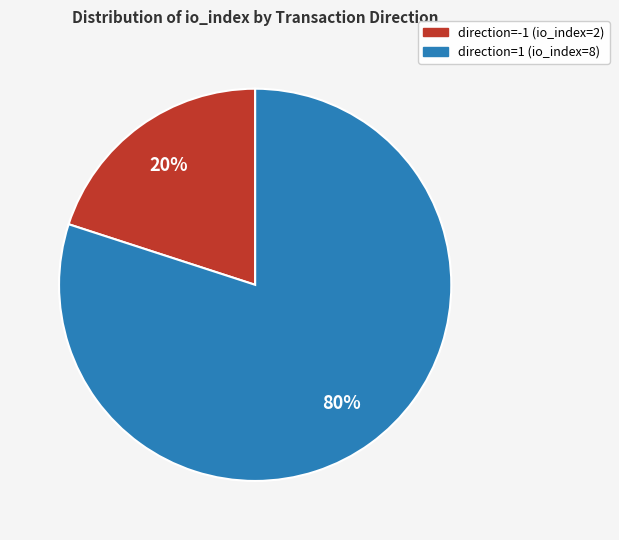

Count the number of slices in the pie.

2